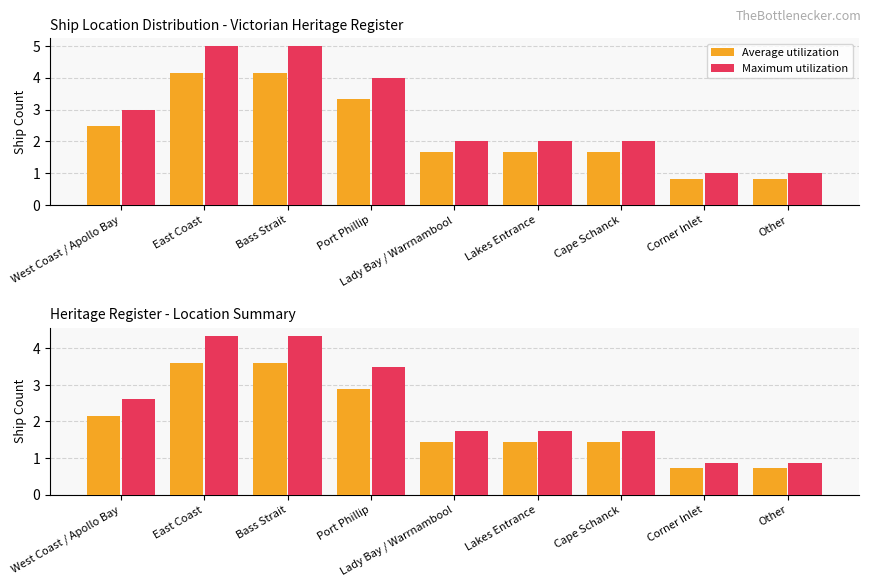

What is the sum of the Maximum utilization values at Lakes Entrance and Other?

2.6